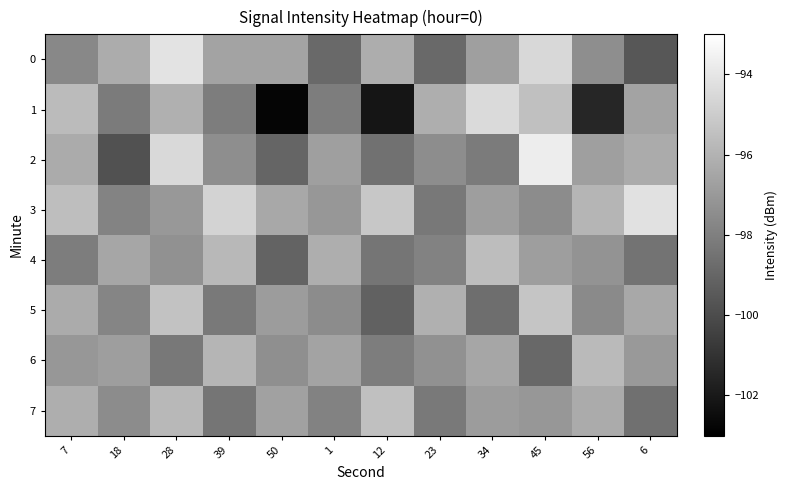

Which series has the largest total across all categories?

3